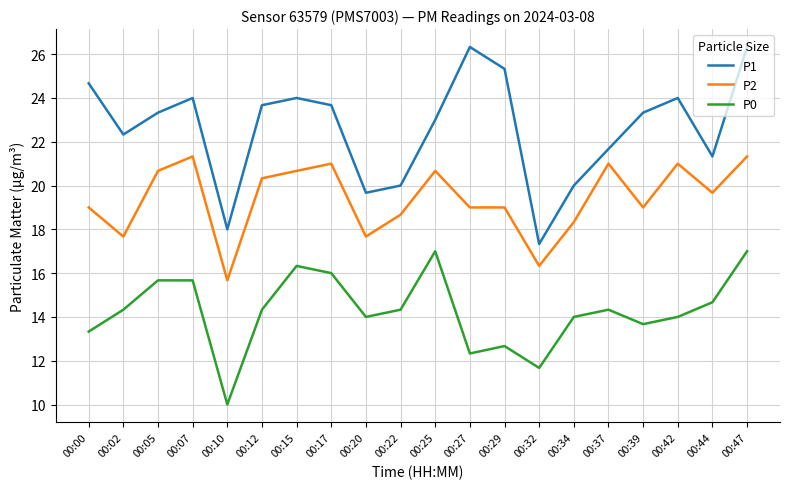

What are all the series names shown in the legend?

P1, P2, P0